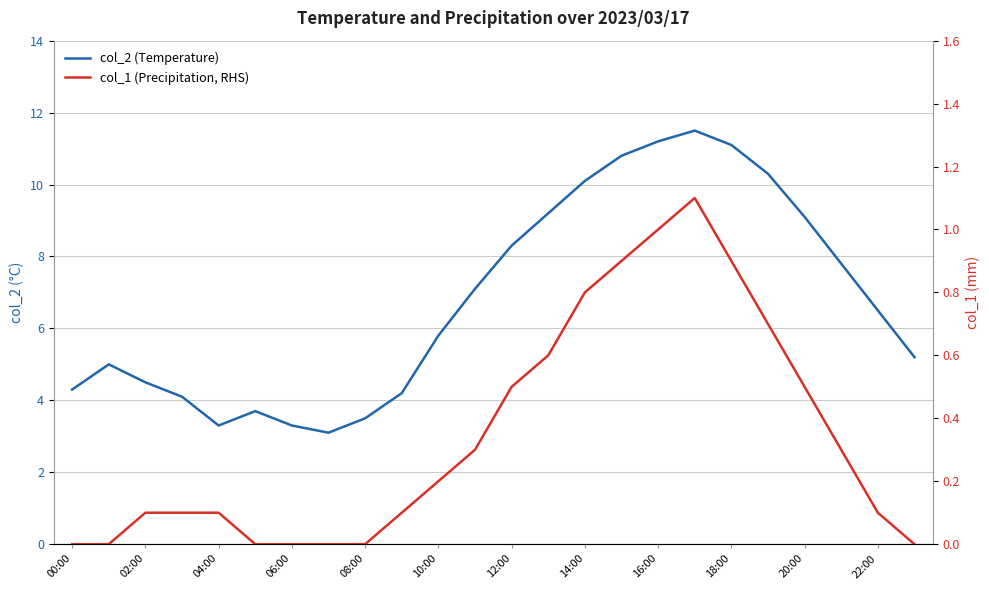

Rank the series at 02:00 from highest to lowest value.

col_2 (Temperature), col_1 (Precipitation, RHS)